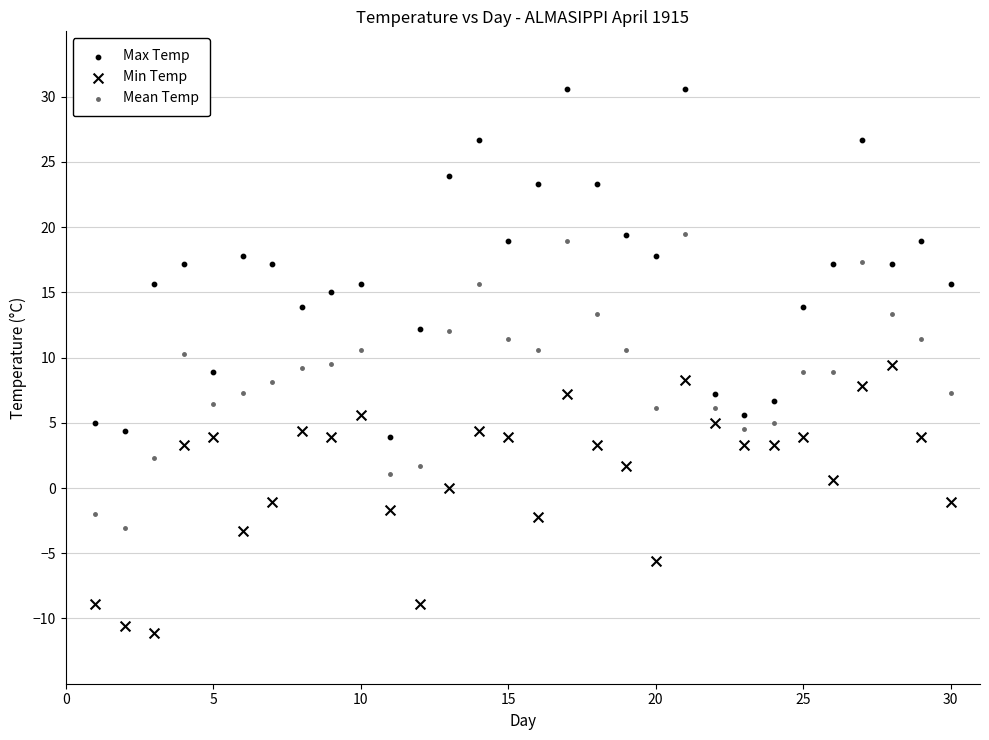

How many points are shown in the scatter plot?

90